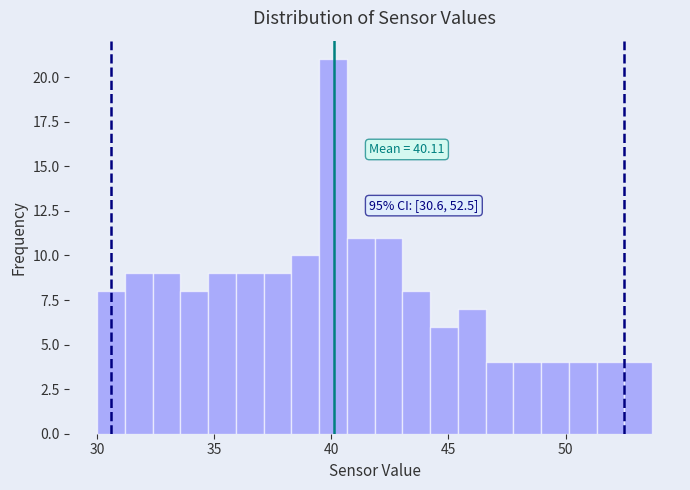

Around what value on the x-axis is the tallest bar? Give the approximate position of its centre, as read against the axis.

40.0